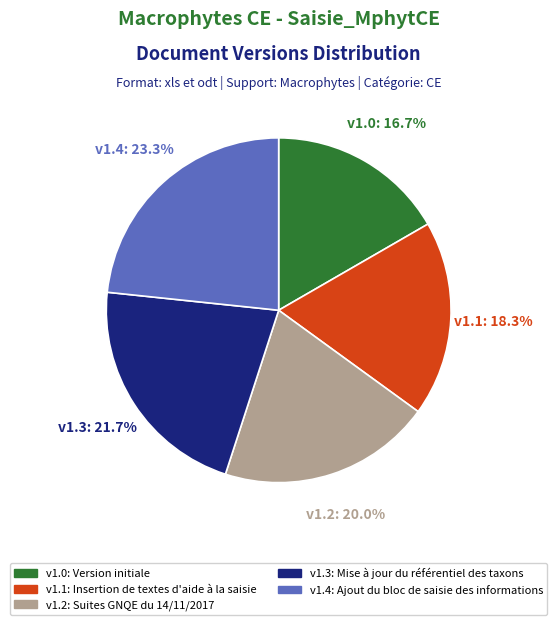

Is there any slice that represents more than half of the pie?

No